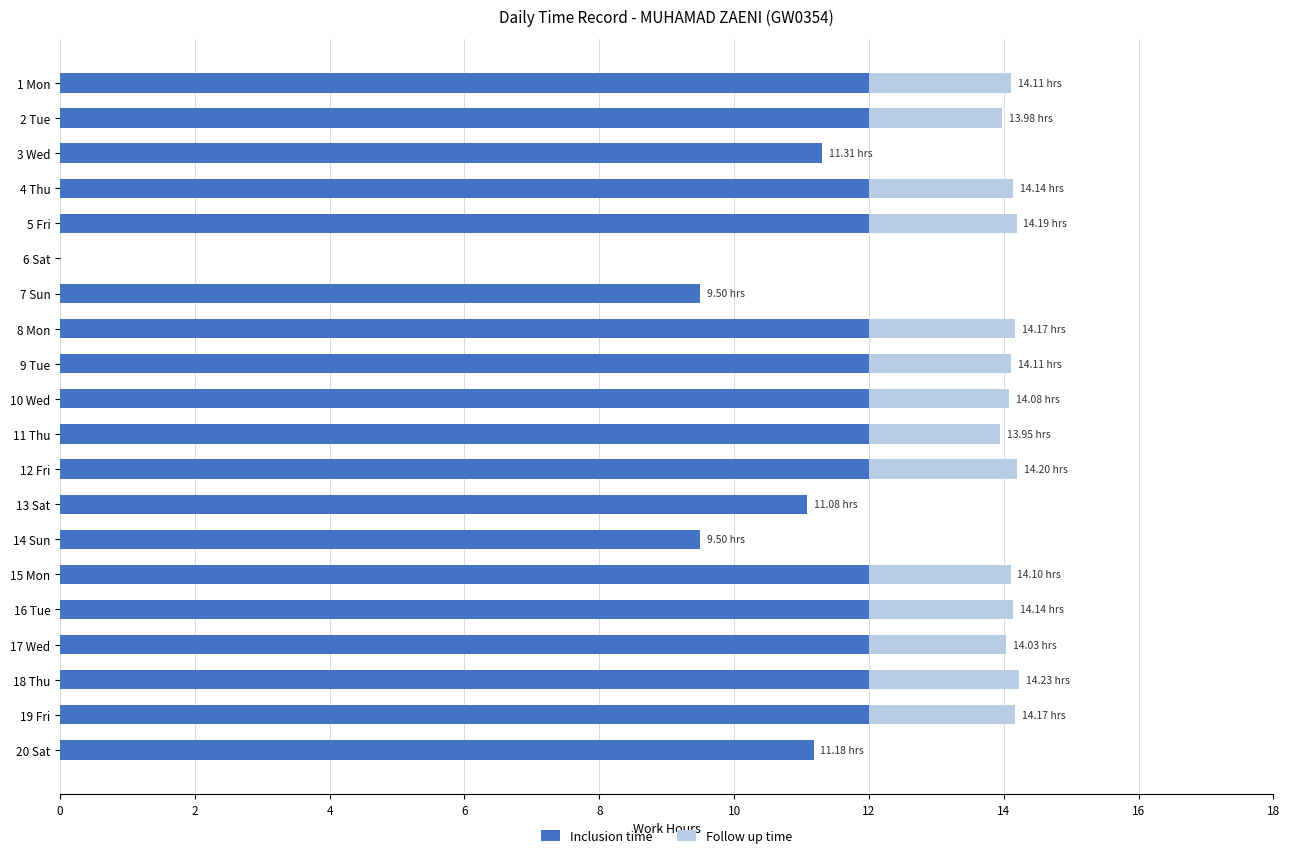

What is the sum of the Inclusion time values at 10 Wed and 20 Sat?

23.2